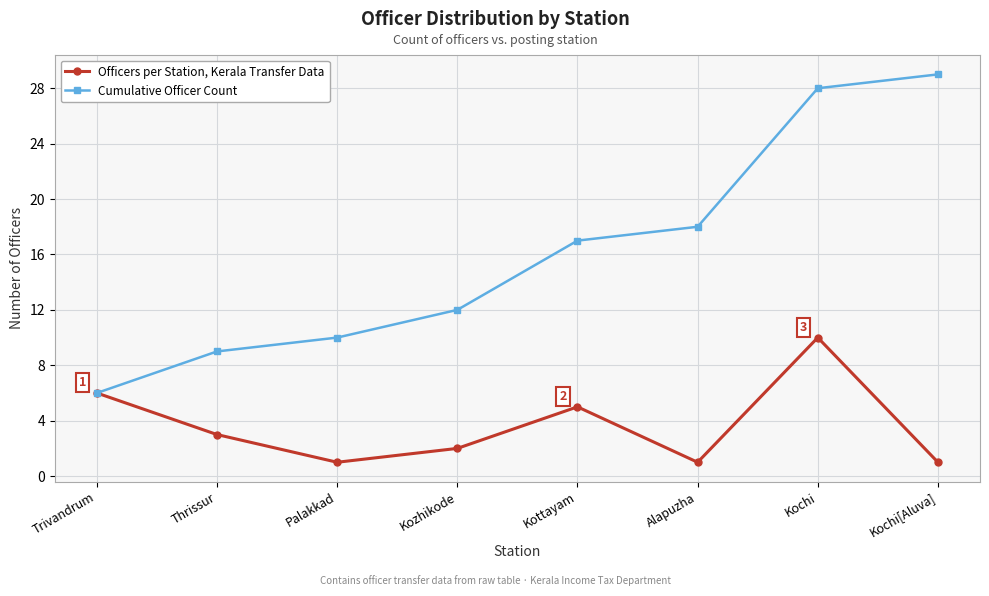

Is it true that Officers per Station, Kerala Transfer Data equals 3 at Kozhikode?

False